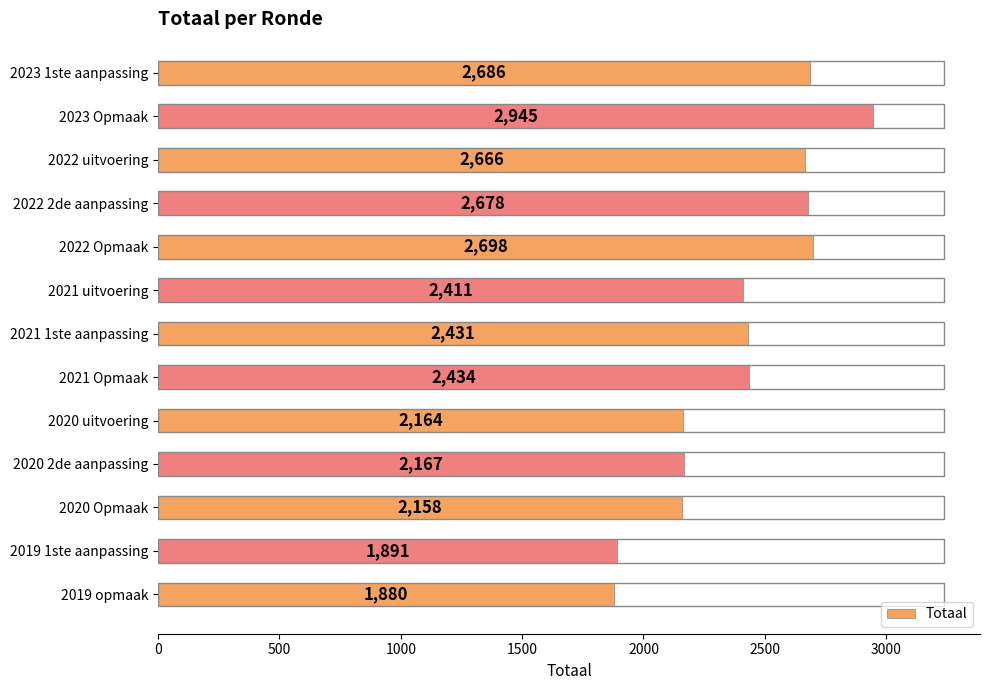

Count the number of categories in the chart.

13